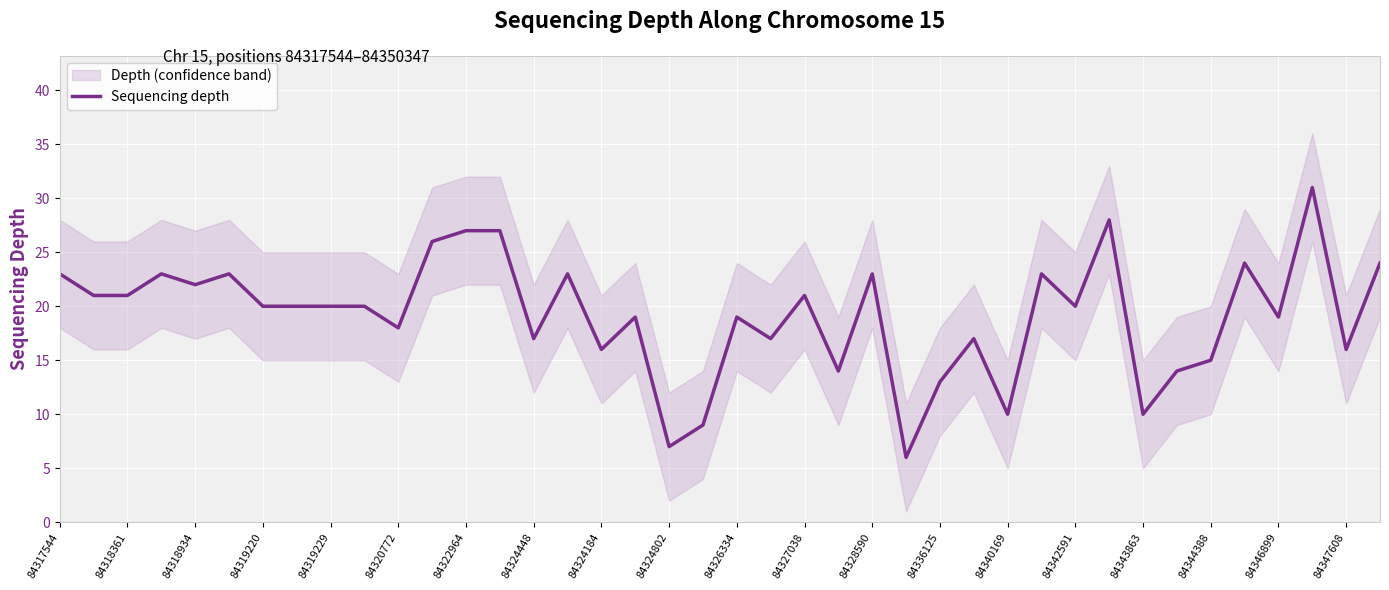

What is the highest value of the Sequencing depth series?

31